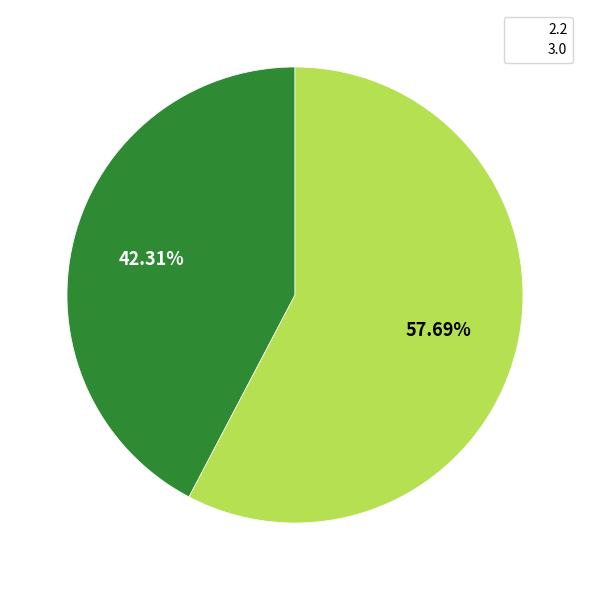

Which has a higher value, 3.0 or 2.2?

3.0